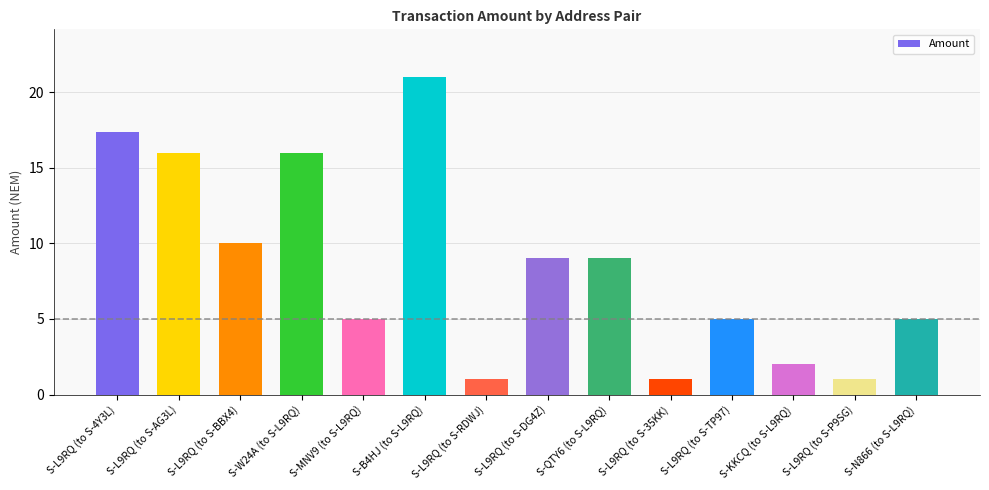

What is the sum of all values?

118.4